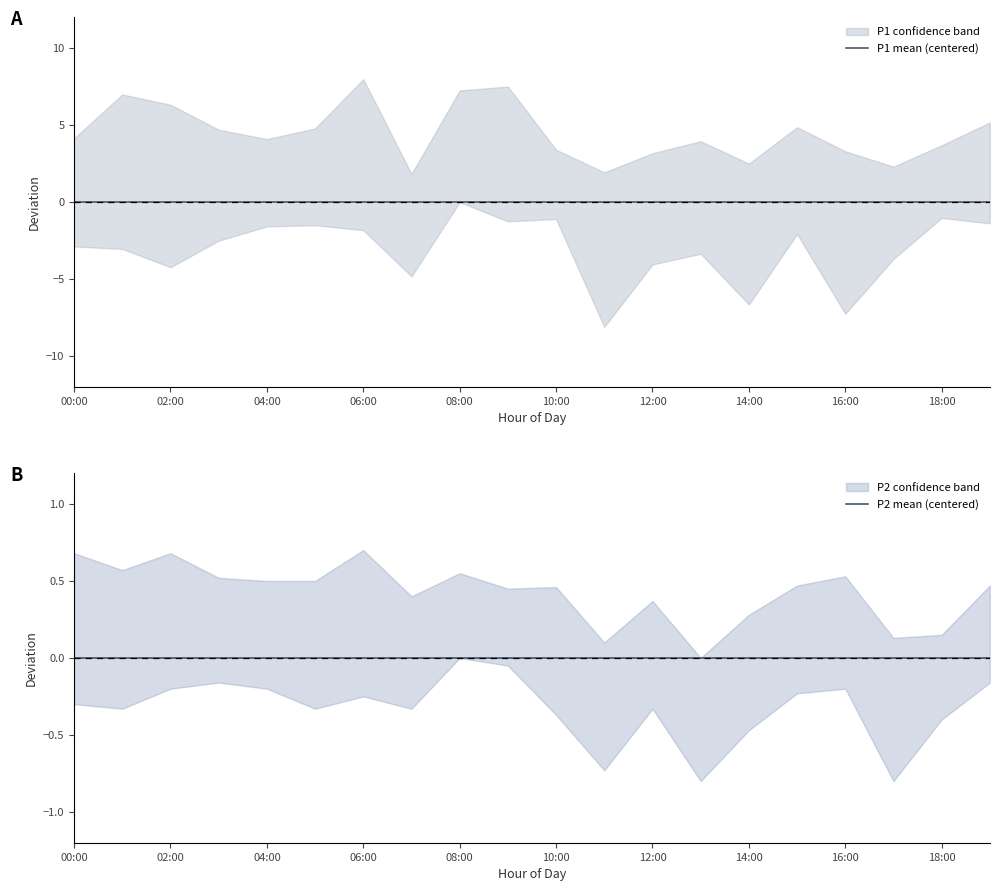

What is the label of the 7th point from the left?

06:00